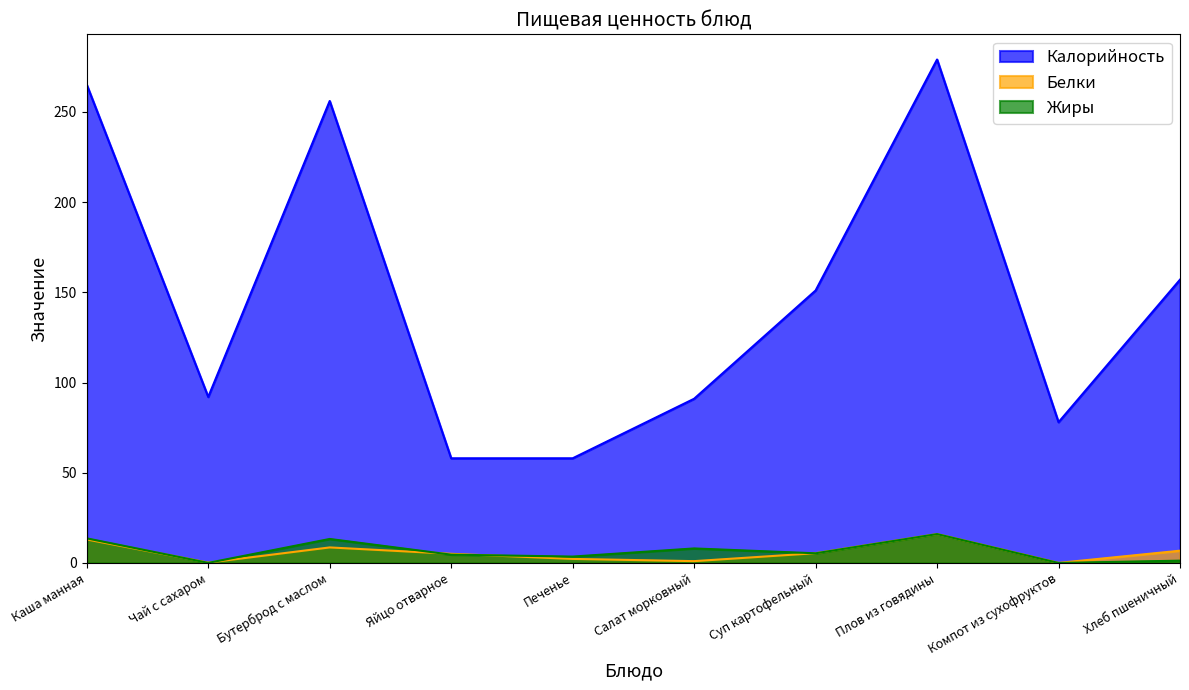

What is the sum of all Жиры values?

65.8